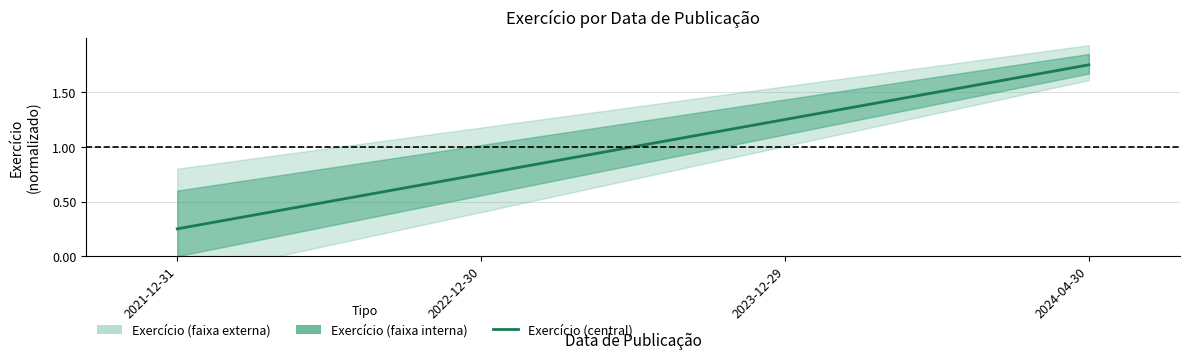

What is the smallest value displayed?

0.2